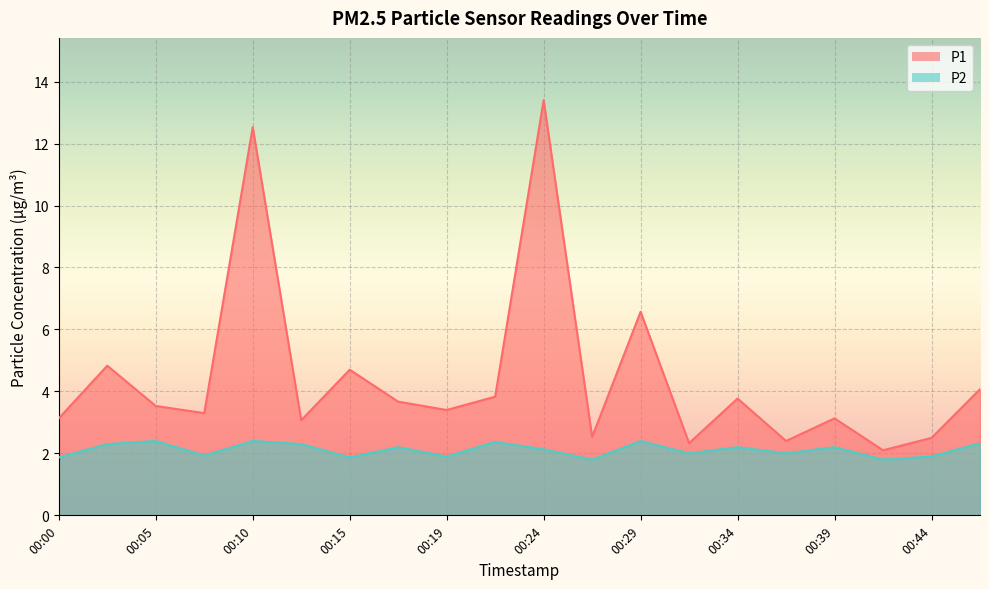

True or false: P2 has more than 0 interior local peaks.

True